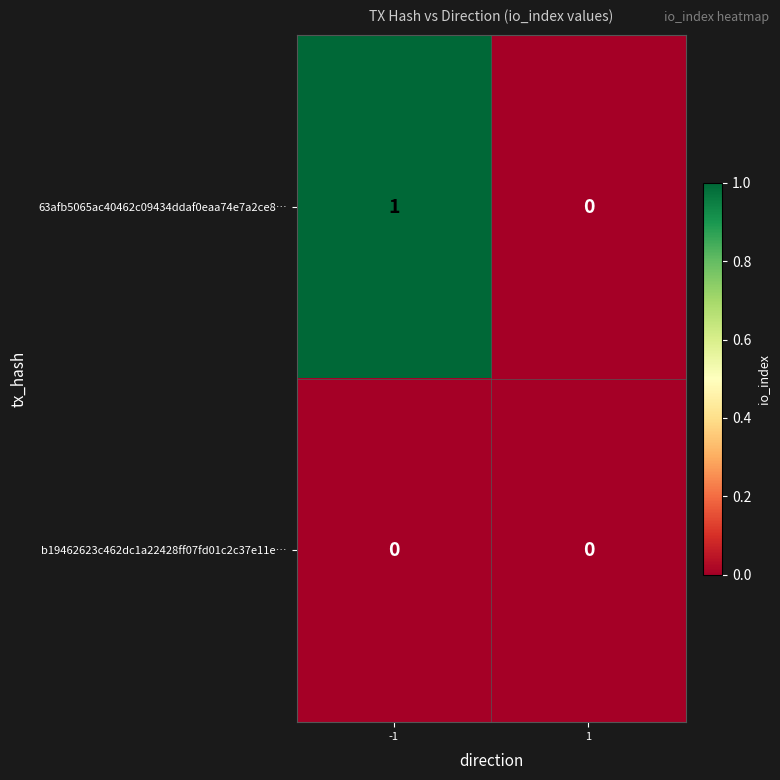

Reading right to left, what are all the values shown in this chart?

63afb5065ac40462c09434ddaf0eaa74e7a2ce8…: 0	1
b19462623c462dc1a22428ff07fd01c2c37e11e…: 0	0